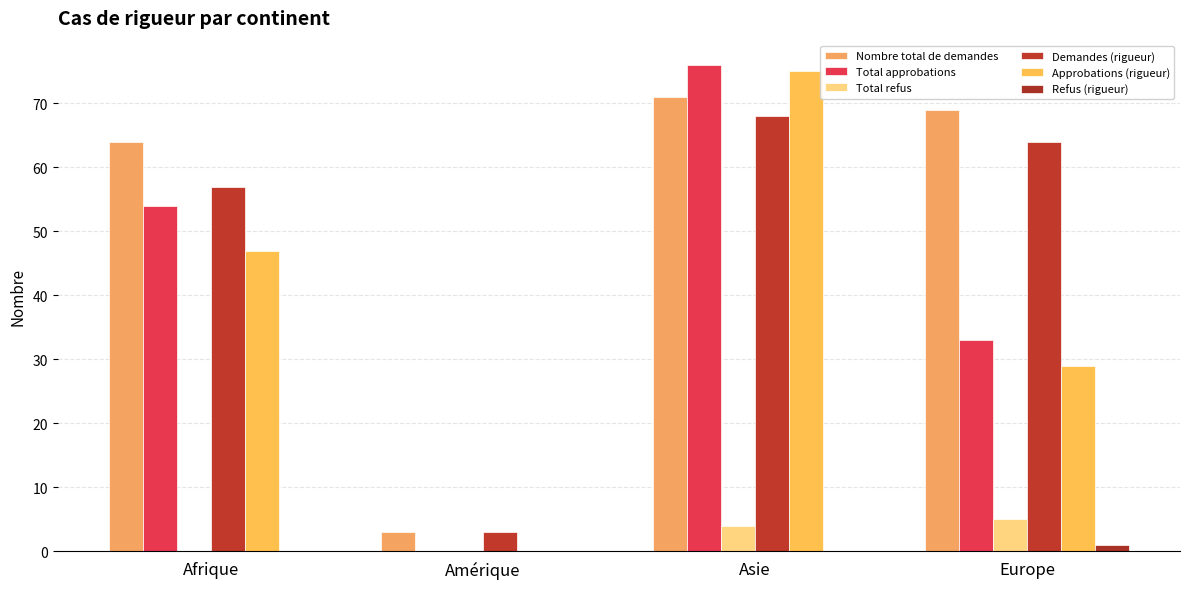

What is the value of the Total refus bar at the 4th from the left?

5